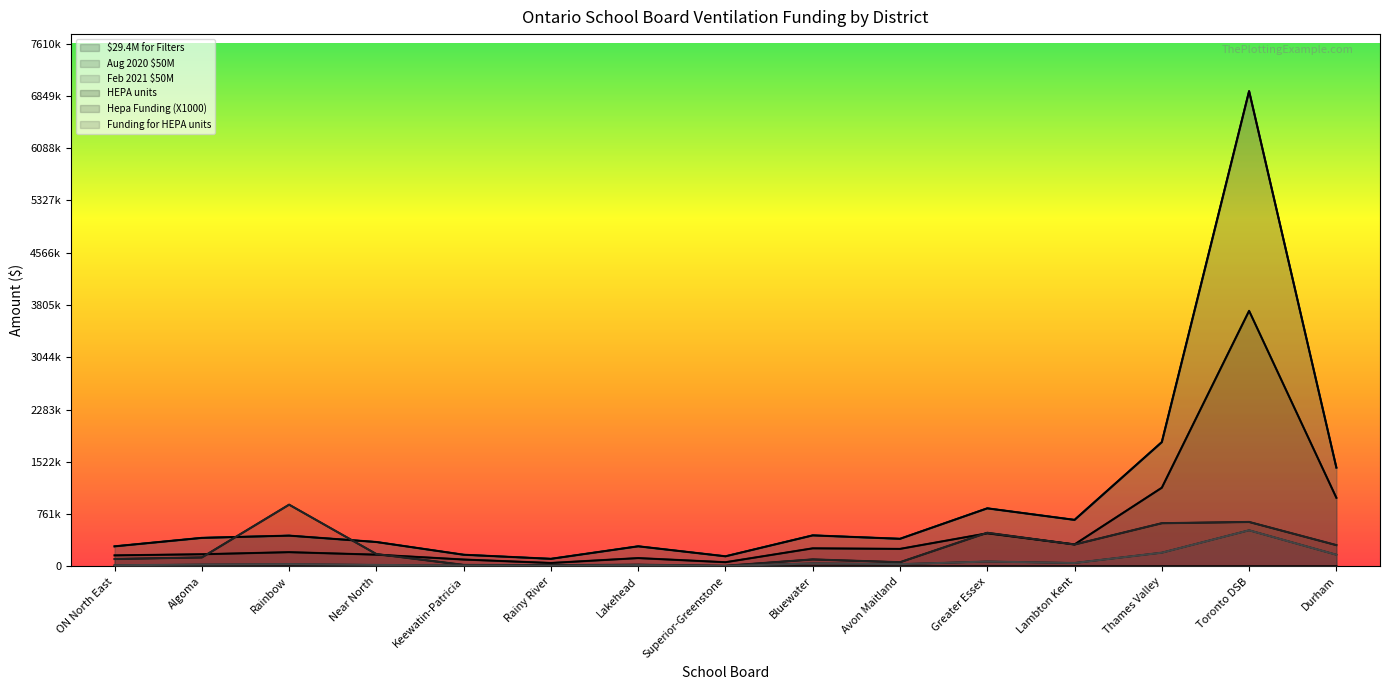

What are all the series names shown in the legend?

$29.4M for Filters, Aug 2020 $50M, Feb 2021 $50M, HEPA units, Hepa Funding (X1000), Funding for HEPA units